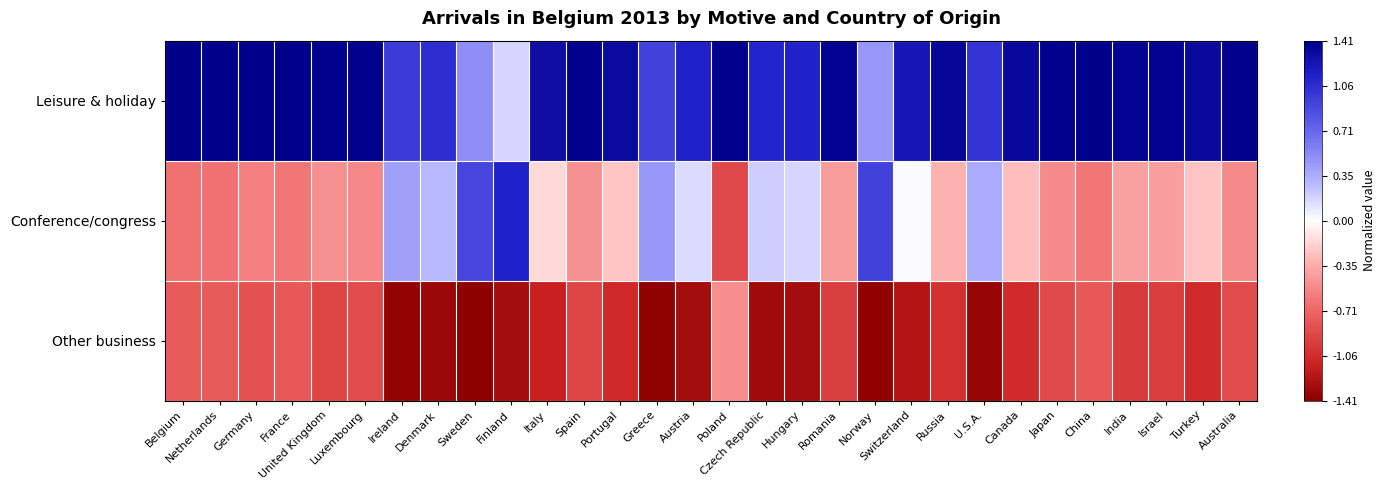

How many categories are shown in the chart?

30